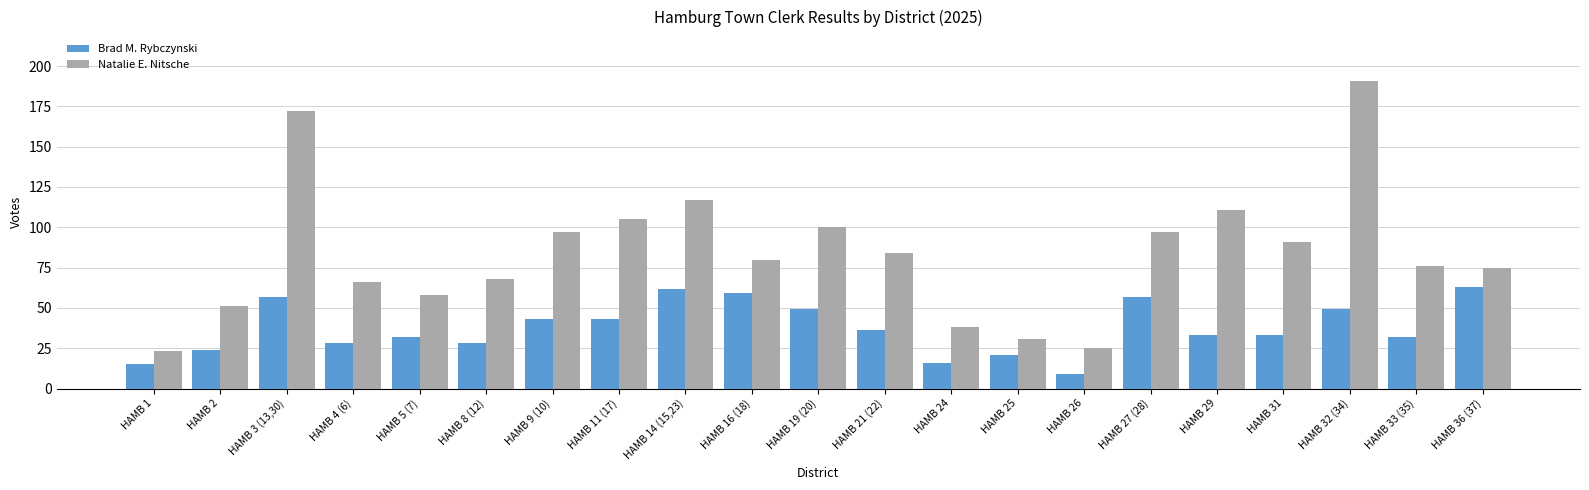

What is the value of the Natalie E. Nitsche bar at the 1st from the left?

23